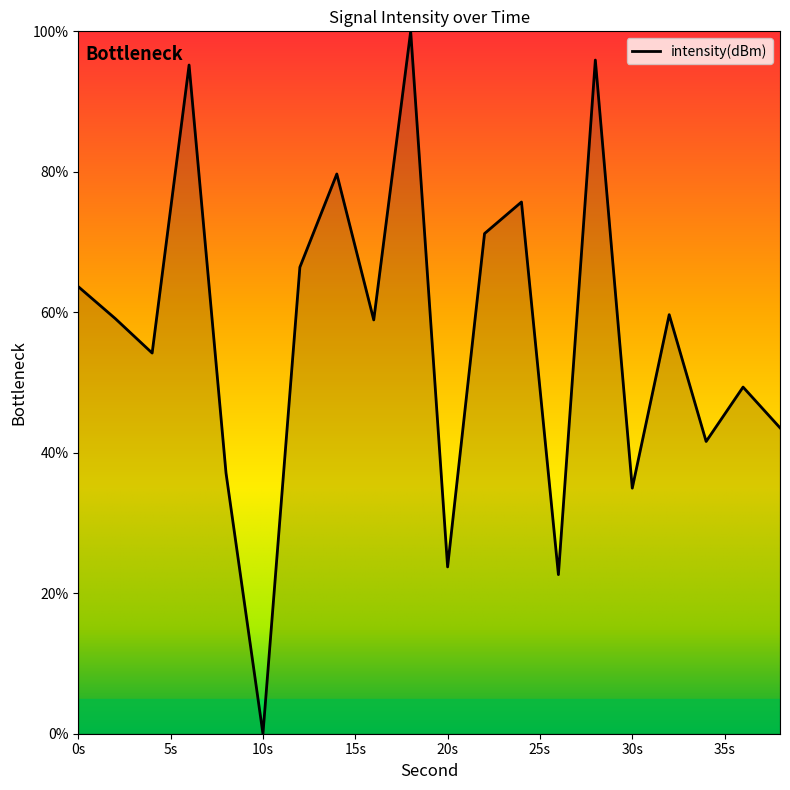

How many distinct data groups are displayed?

1